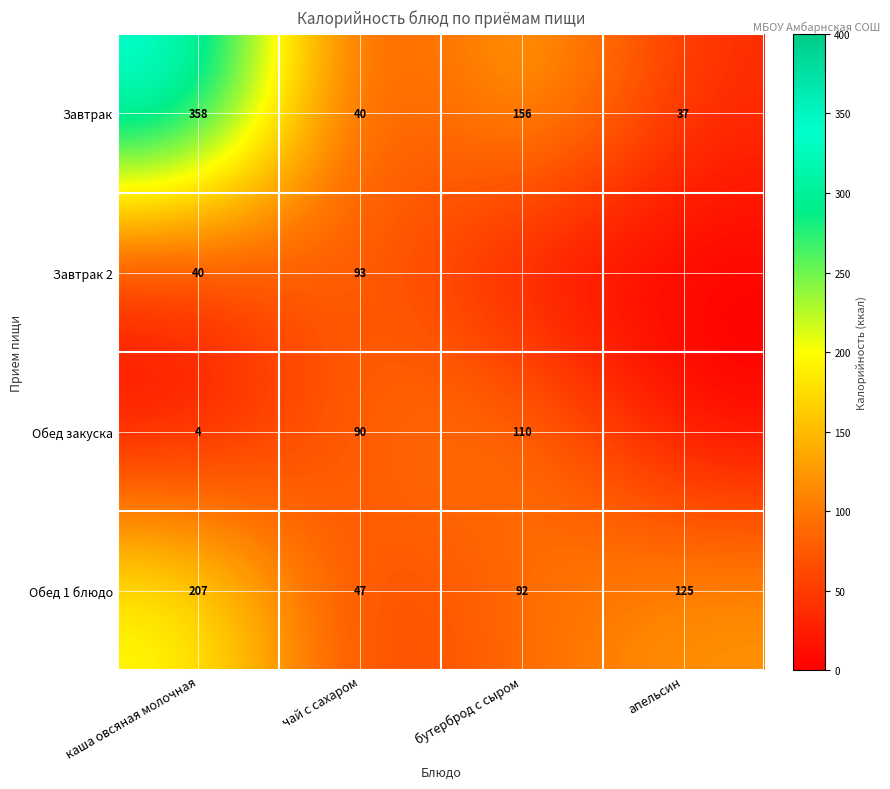

What is the sum of all Завтрак values?

591